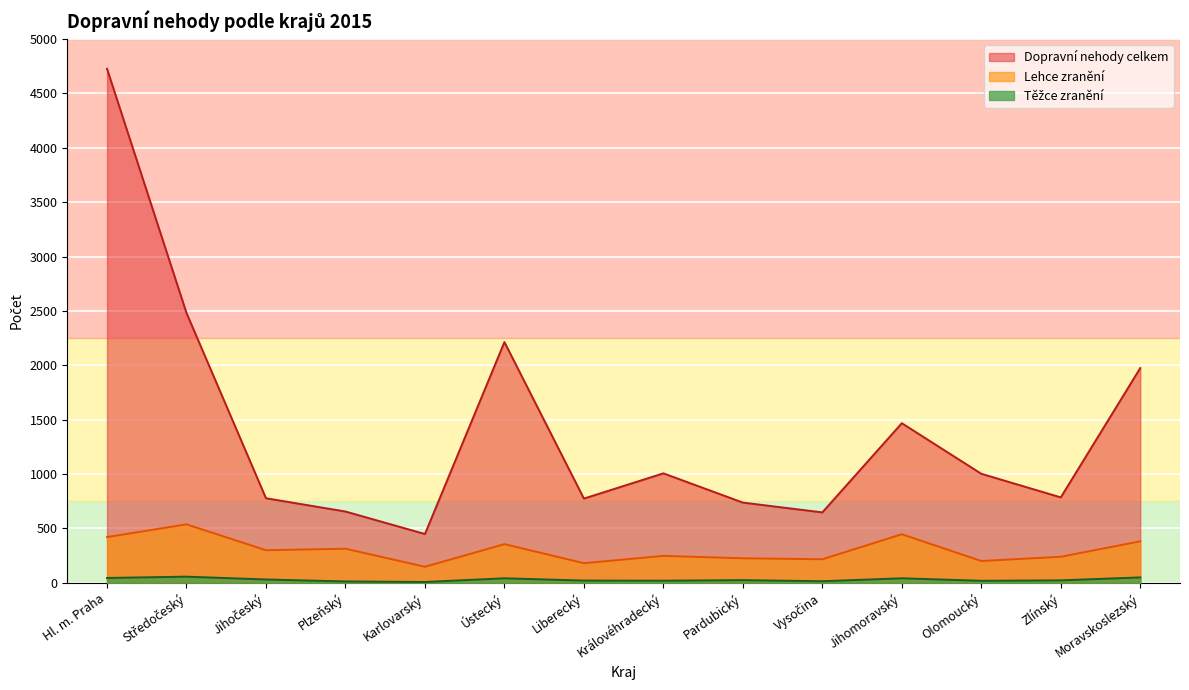

Where is the first local maximum for Těžce zranění?

Středočeský